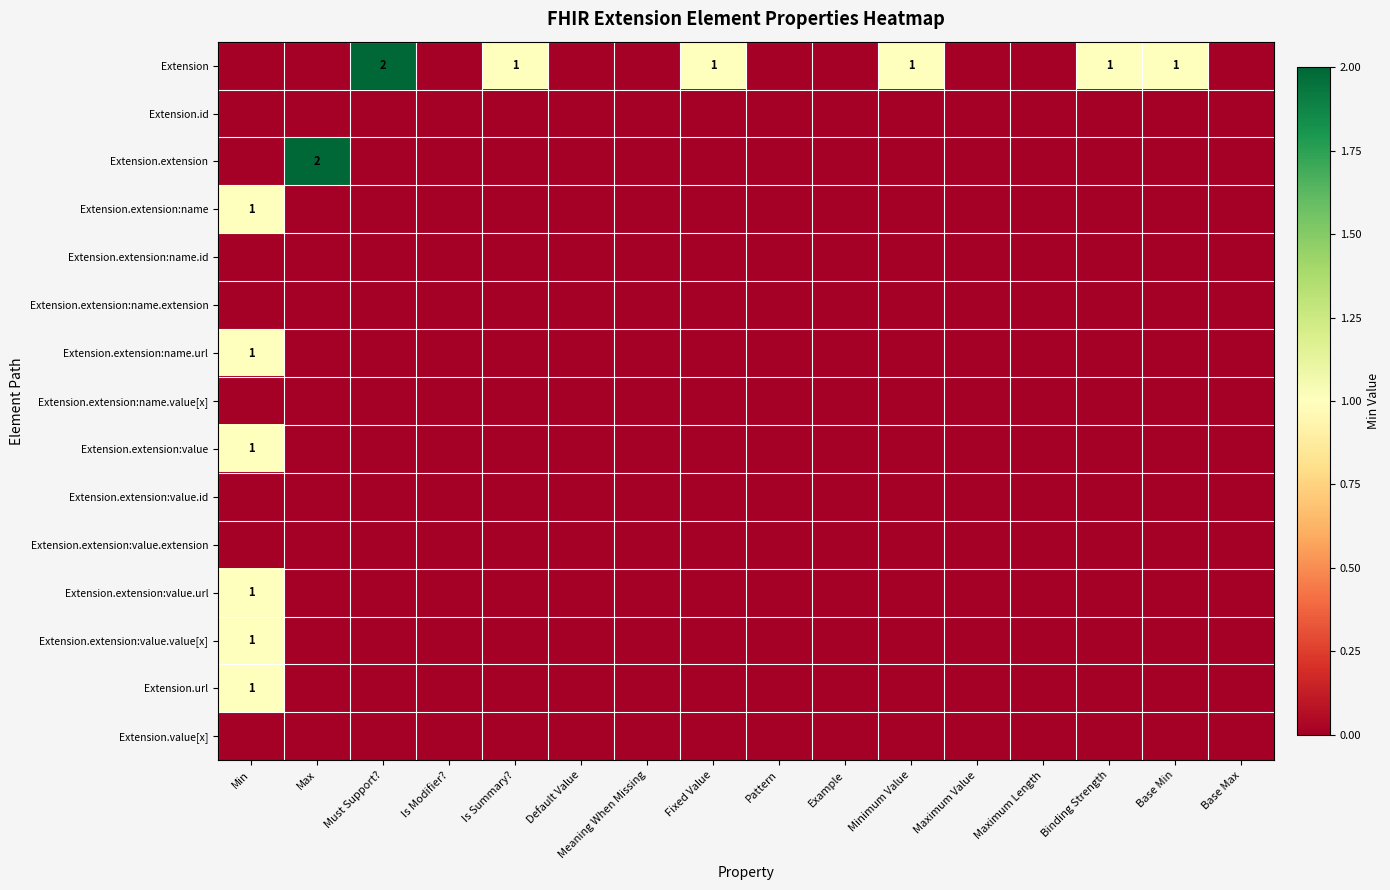

The value of Extension.extension:value.value[x] at Min is 2. True or false?

False